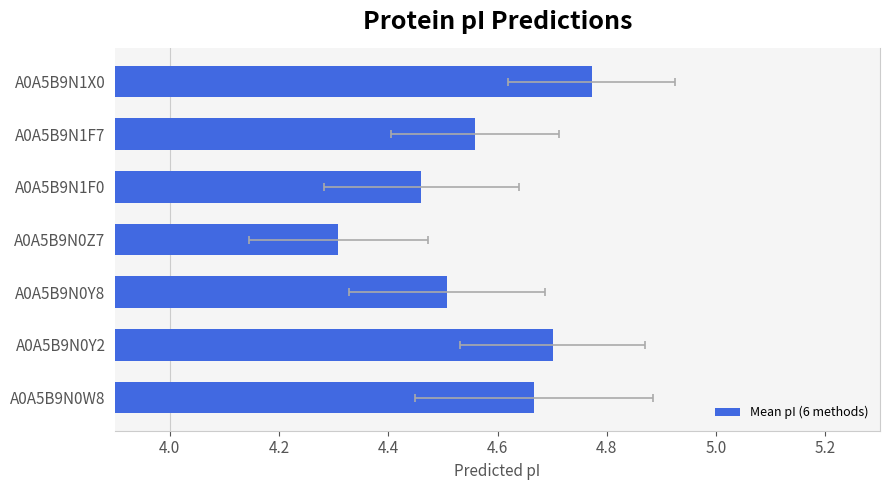

Reading left to right, transcribe all the data shown in this chart.

4.7	4.7	4.5	4.3	4.5	4.6	4.8